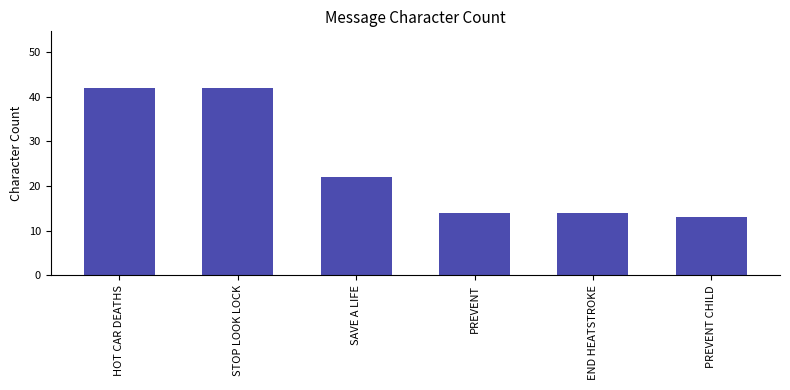

True or false: the data shows 22 at SAVE A LIFE.

True